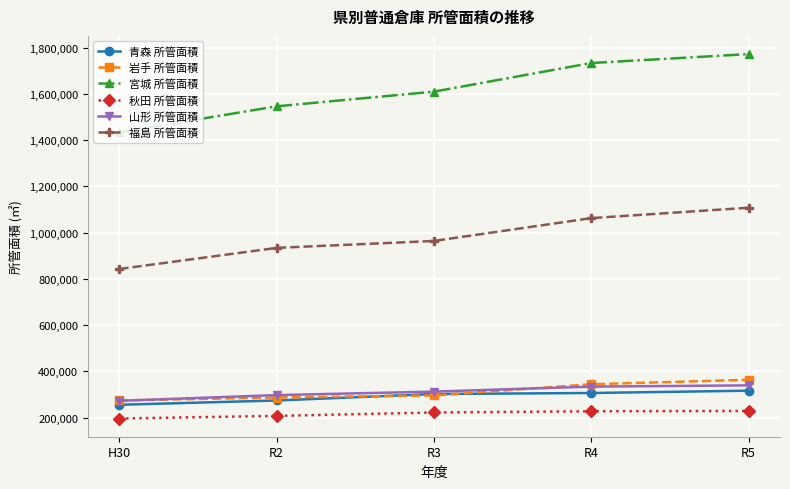

True or false: 山形 所管面積 and 秋田 所管面積 cross at least once.

False